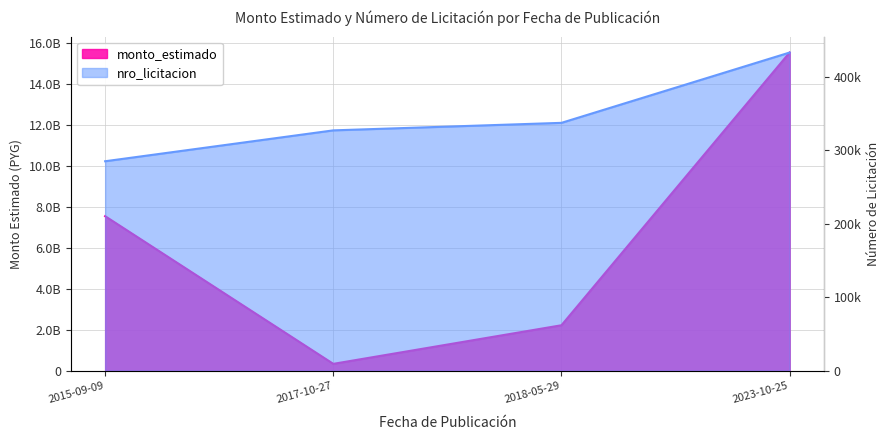

Which series has the largest range (max minus min)?

monto_estimado